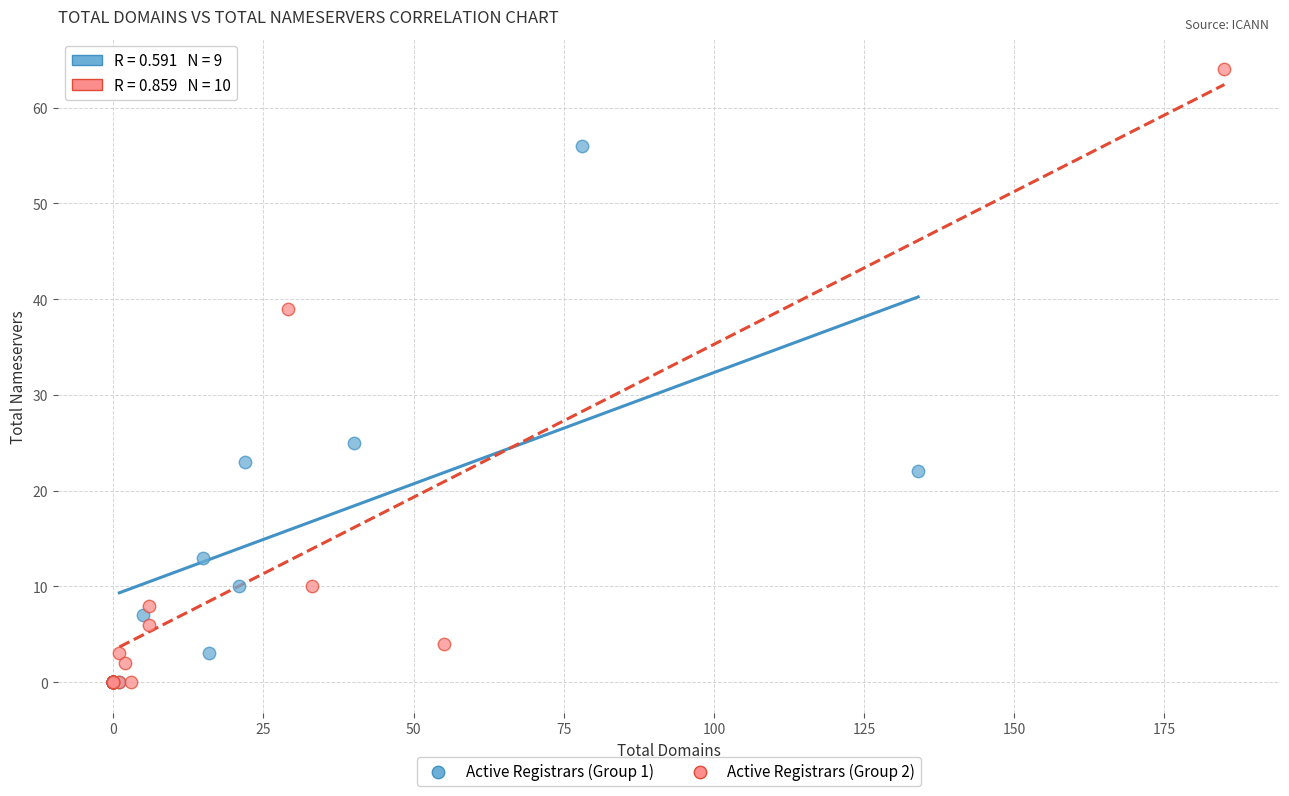

Which series contains the highest Y value?

Active Registrars (Group 2)